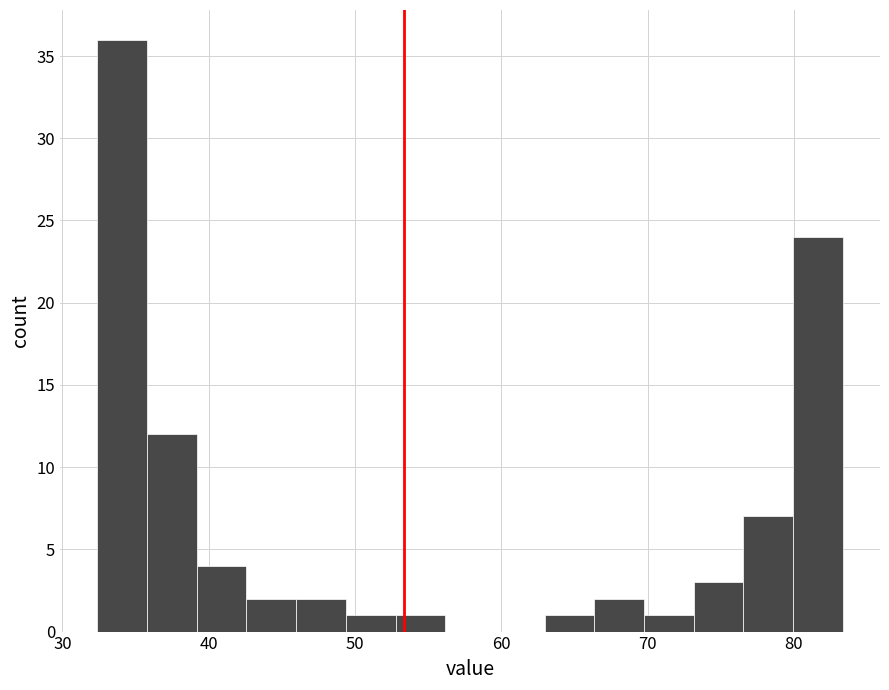

Around what value on the x-axis is the tallest bar? Give the approximate position of its centre, as read against the axis.

34